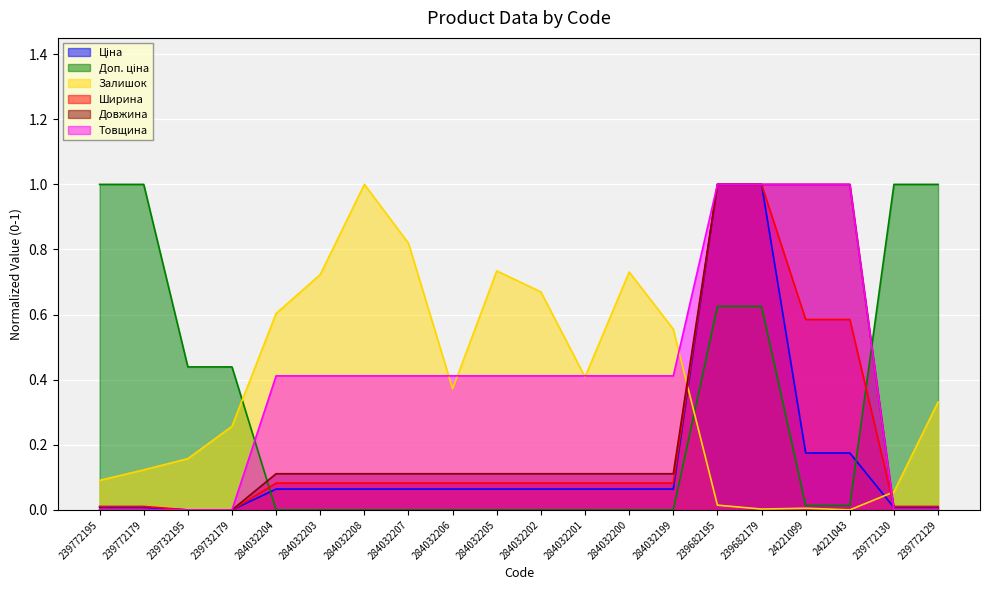

True or false: Товщина has more than 2 interior local peaks.

False